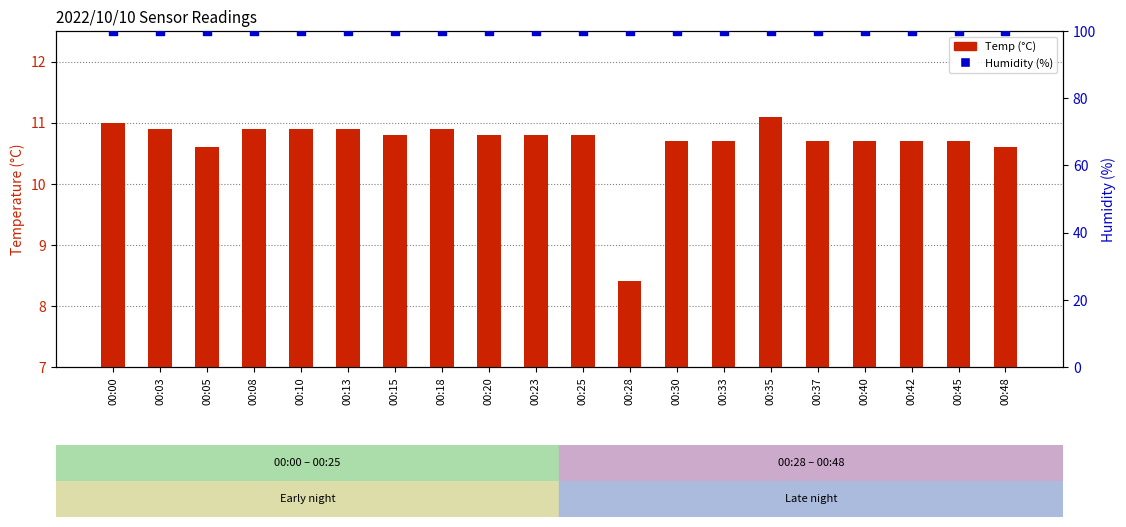

Which series reaches the minimum Y coordinate?

Temp (°C)